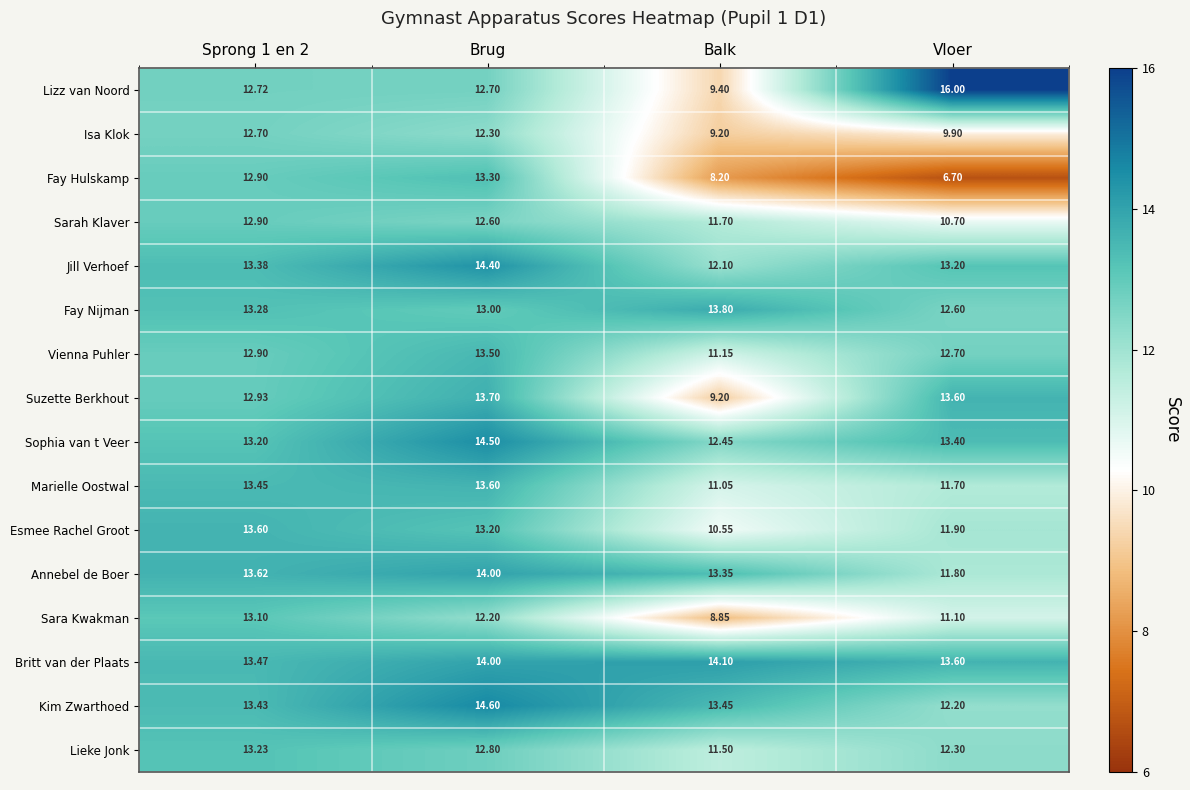

What is the greatest value displayed?

16.0